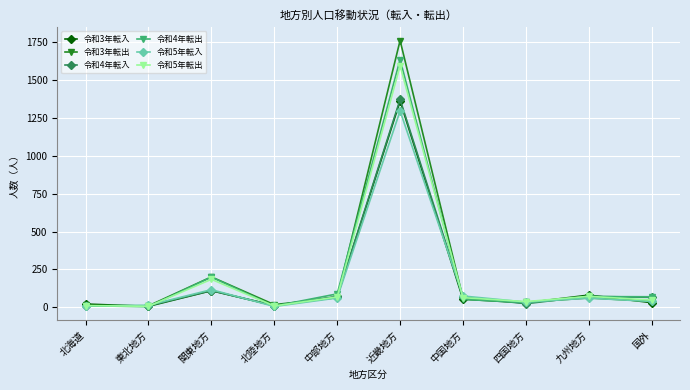

At which category does 令和3年転入 reach its first local peak?

関東地方